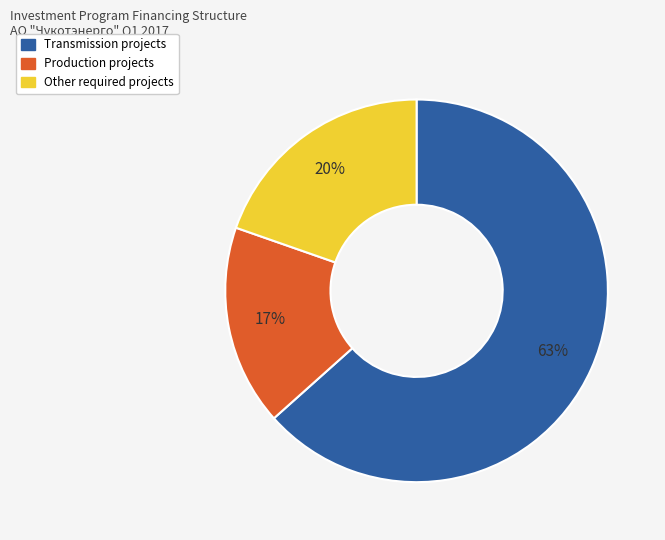

To the nearest percent, what is the average slice percentage?

33%